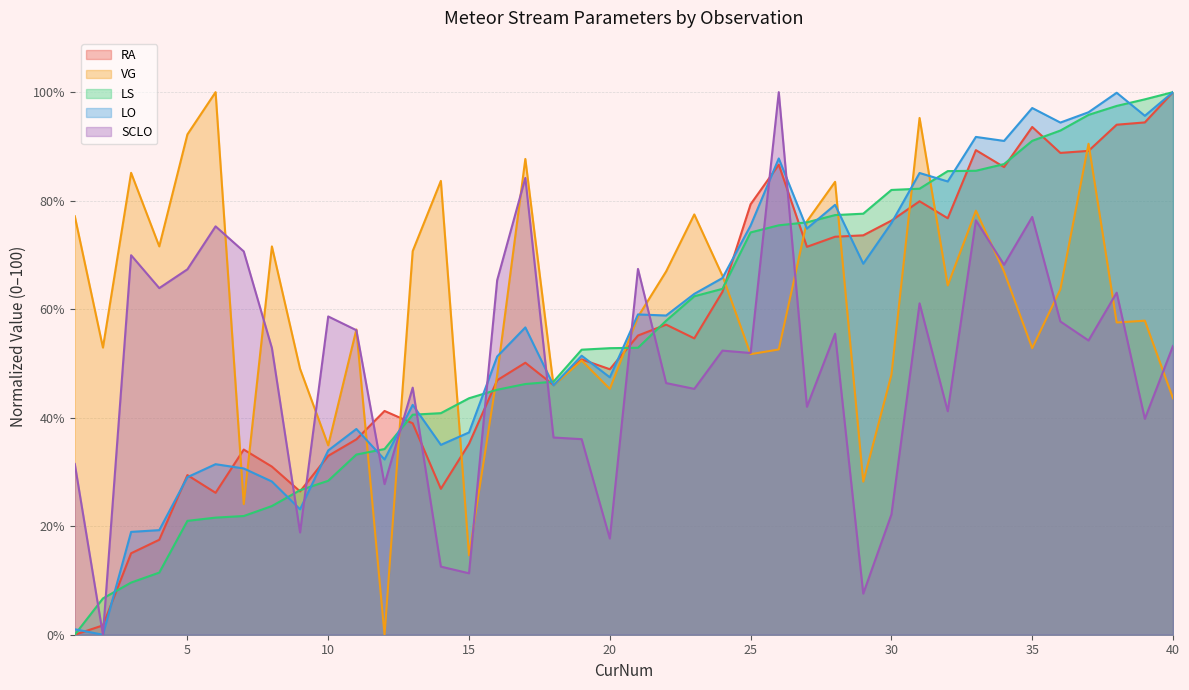

Which series ends up on top after the final intersection of LO and VG?

LO